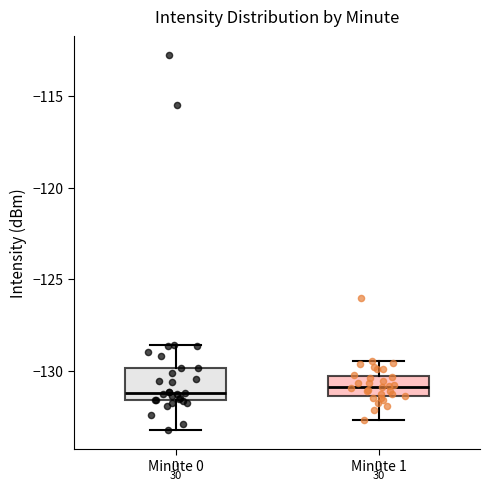

Reading left to right, read every box against the y-axis: the position of its median line, the range the box covers, and the ends of its whiskers. The values are not printed on the chart, so give them approximately, as read against the axis.

Minute 0: median -131.0, box -131.5 to -130.0, whiskers -133.0 to -128.5
Minute 1: median -131.0, box -131.5 to -130.5, whiskers -132.5 to -129.5